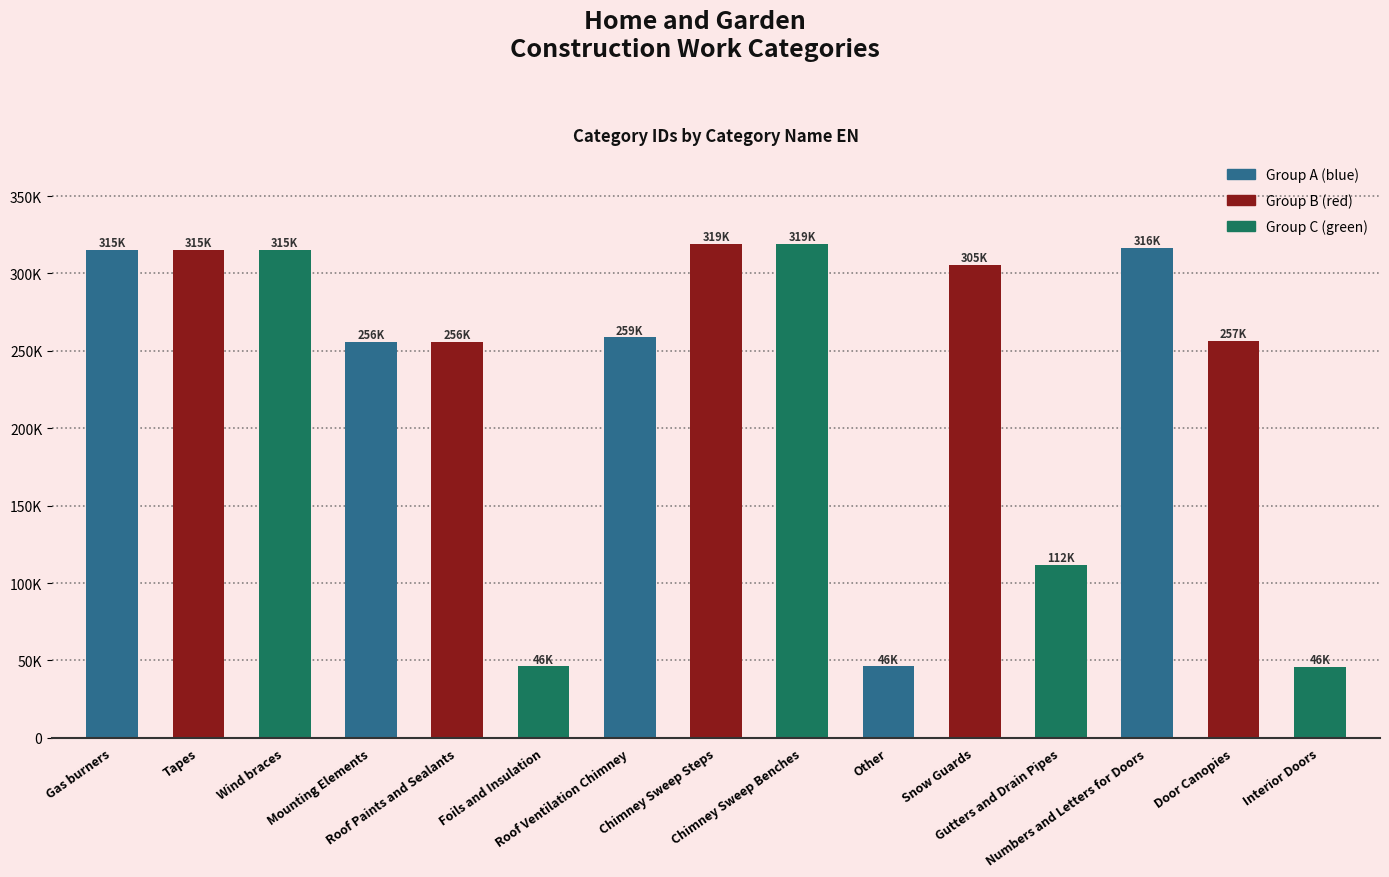

What is the sum of all values?

3482698